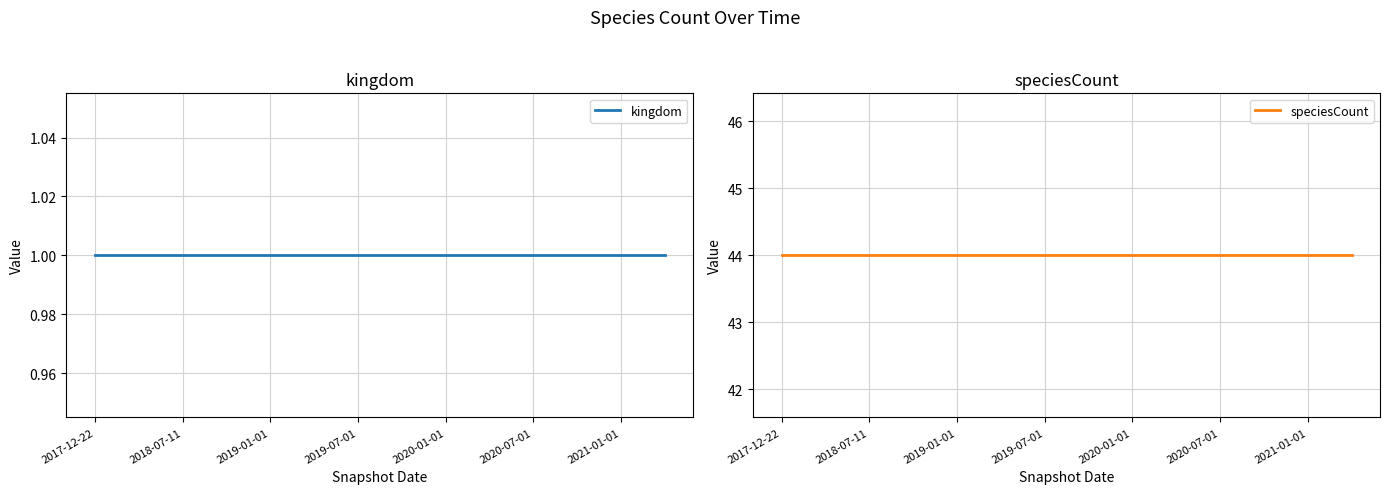

At which label is kingdom closest to 1?

2017-12-22